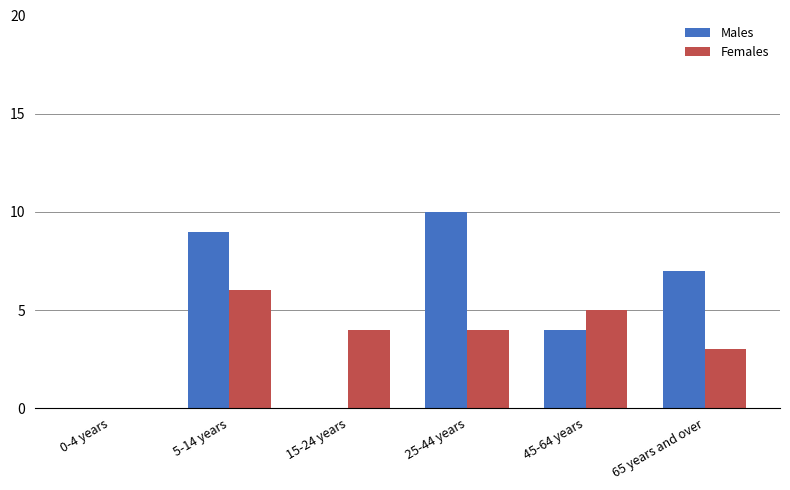

Which label corresponds to the largest value in the chart?

25-44 years